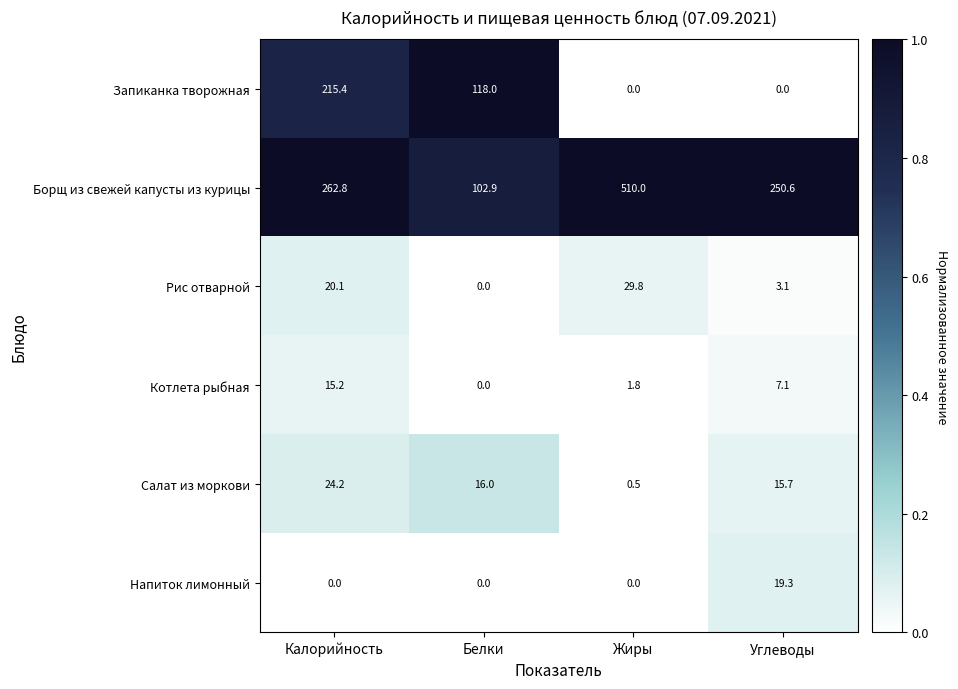

What is the sum of all Котлета рыбная values?

24.1